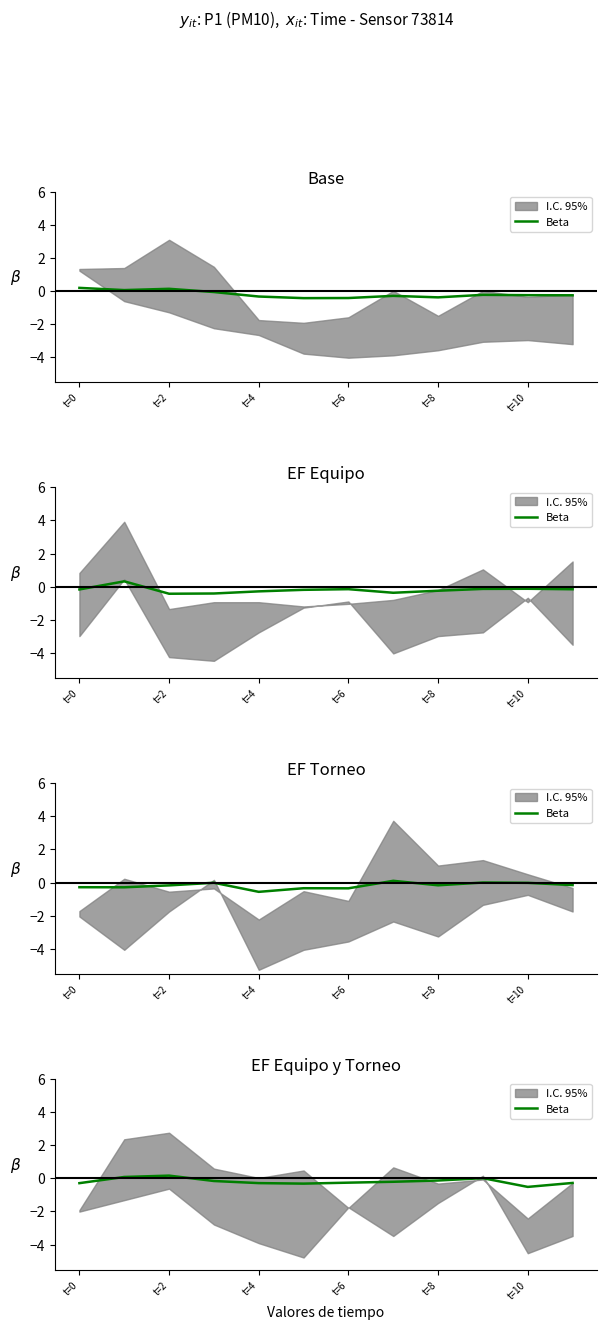

How many data points does each series have?

12